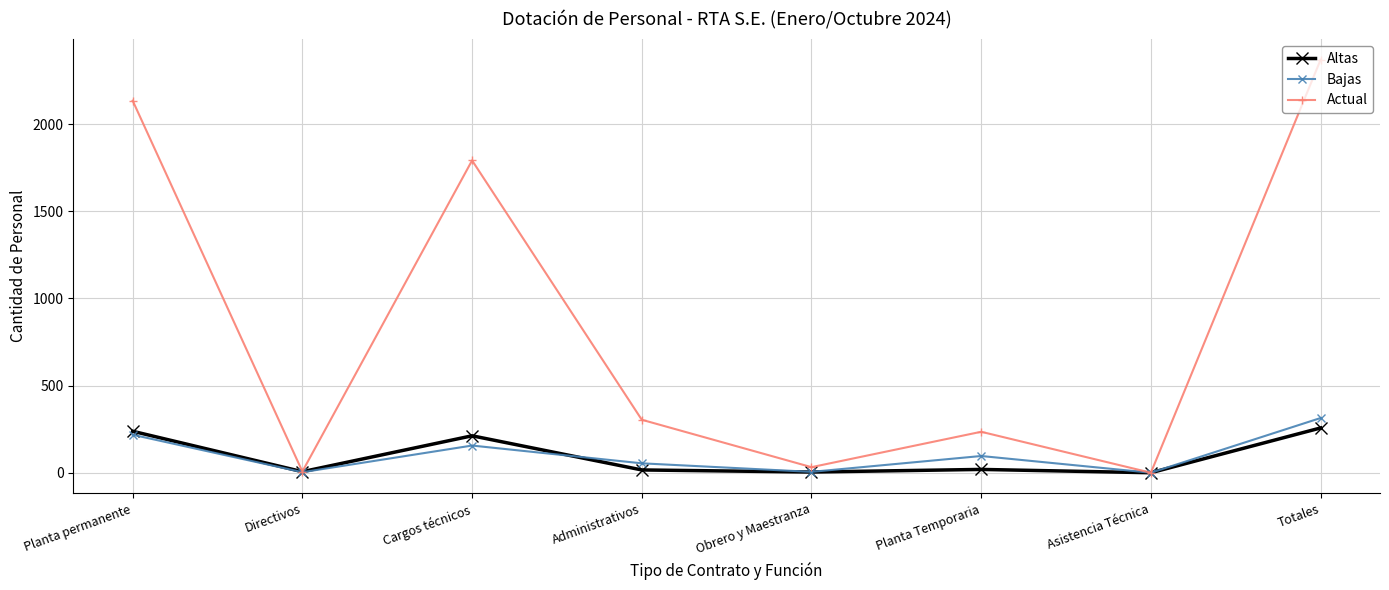

Which series has the largest range (max minus min)?

Actual